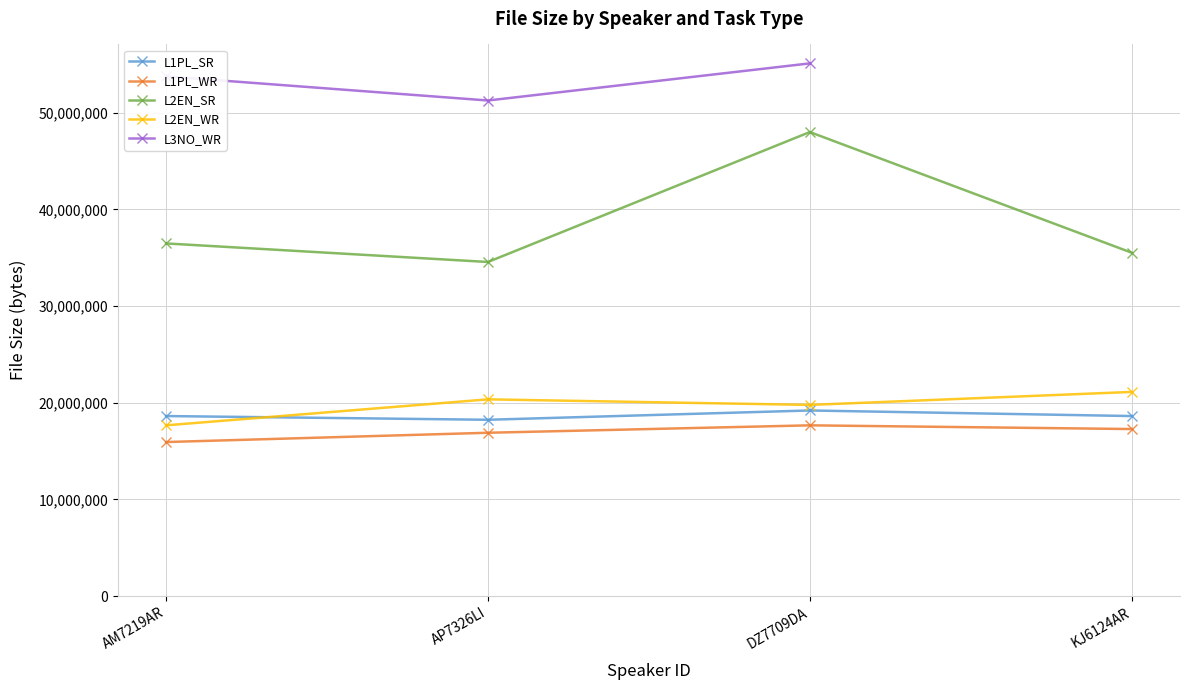

Does the chart display data point markers on the line(s)?

Yes